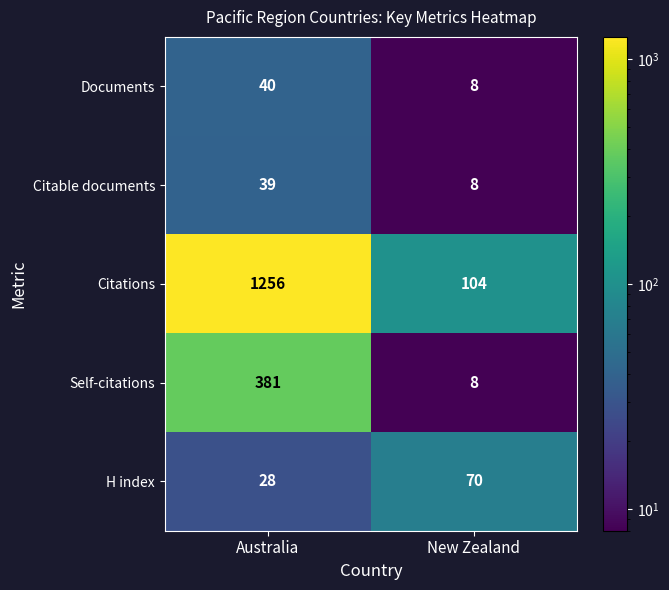

At which category does the chart reach its peak across all series?

Australia